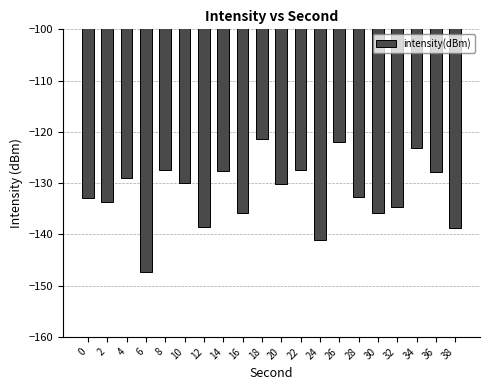

At which category does the chart reach its minimum across all series?

6